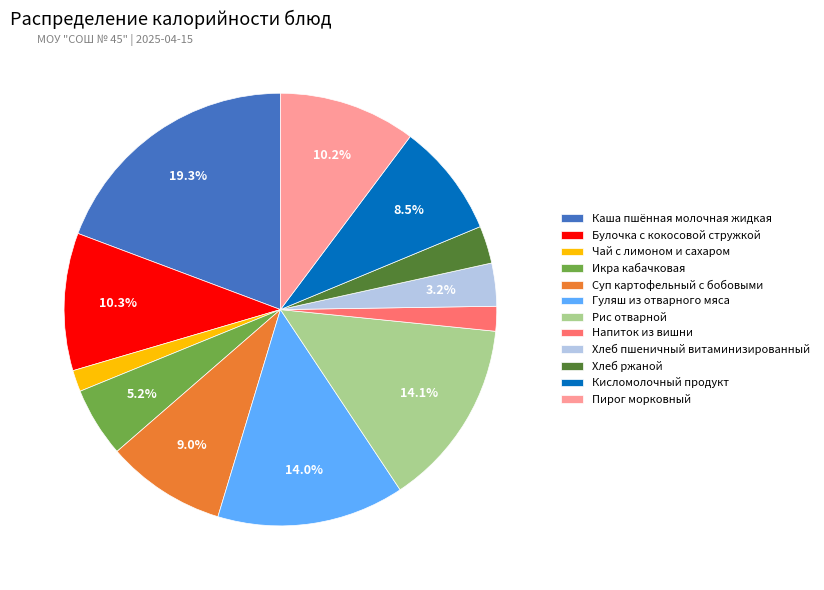

Is Каша пшённая молочная жидкая the majority of the pie?

No